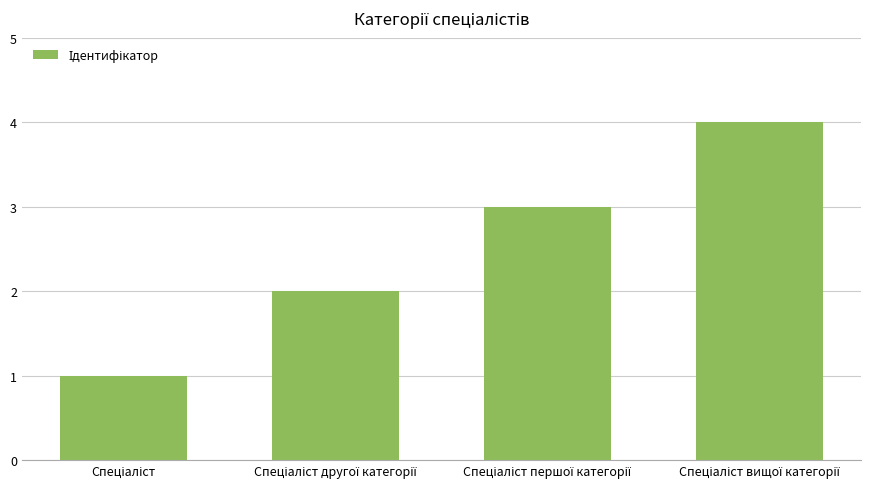

Reading right to left, list all the values displayed in this chart.

4	3	2	1